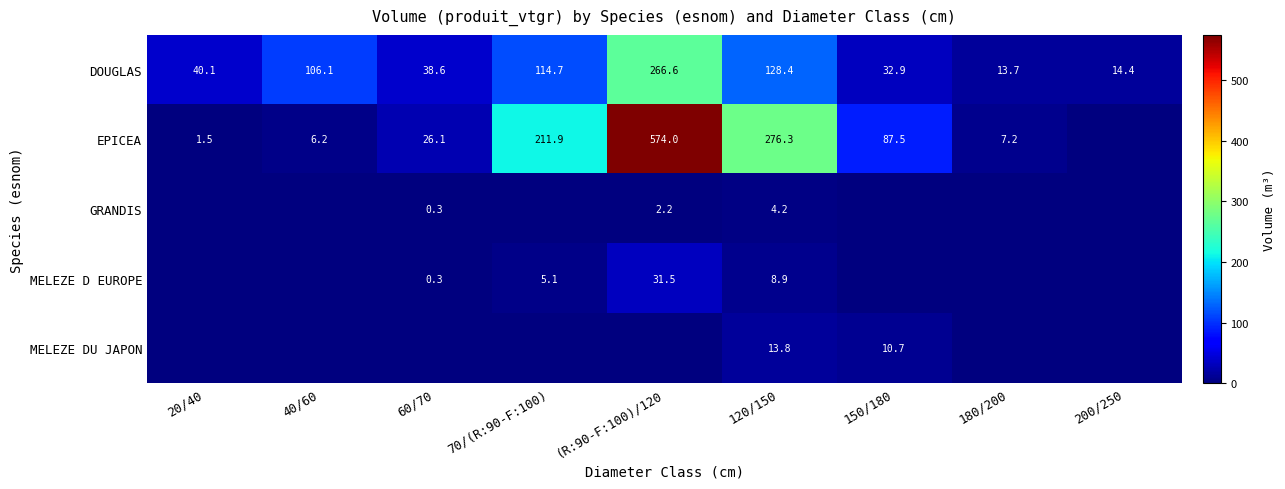

Is it true that EPICEA equals 125.0 at 150/180?

False